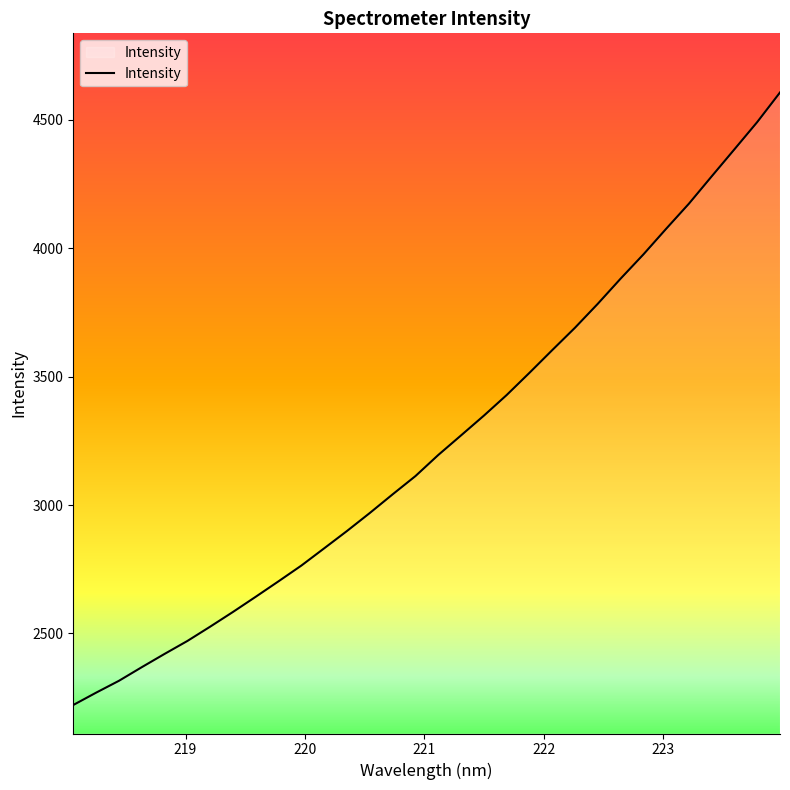

What is the greatest value displayed?

4607.1